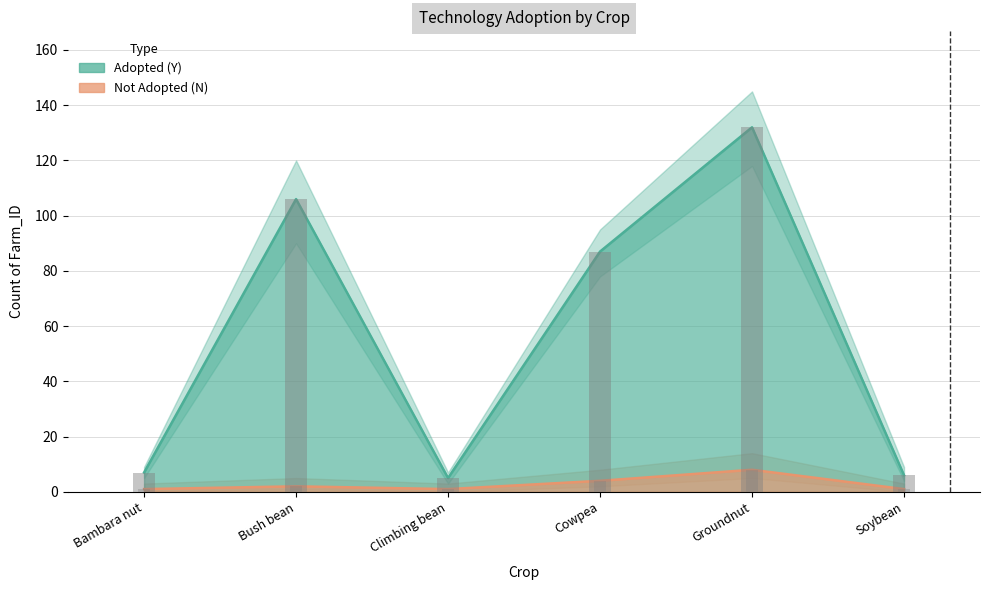

What is the total value across all series at Soybean?

7